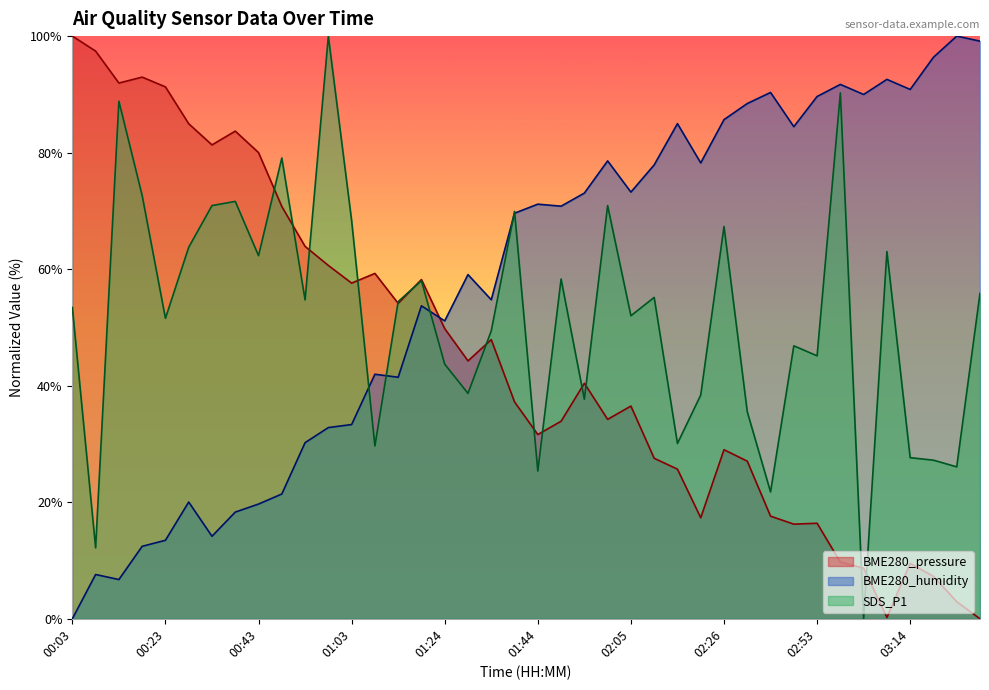

Which series ends up on top after the final intersection of SDS_P1 and BME280_pressure?

SDS_P1